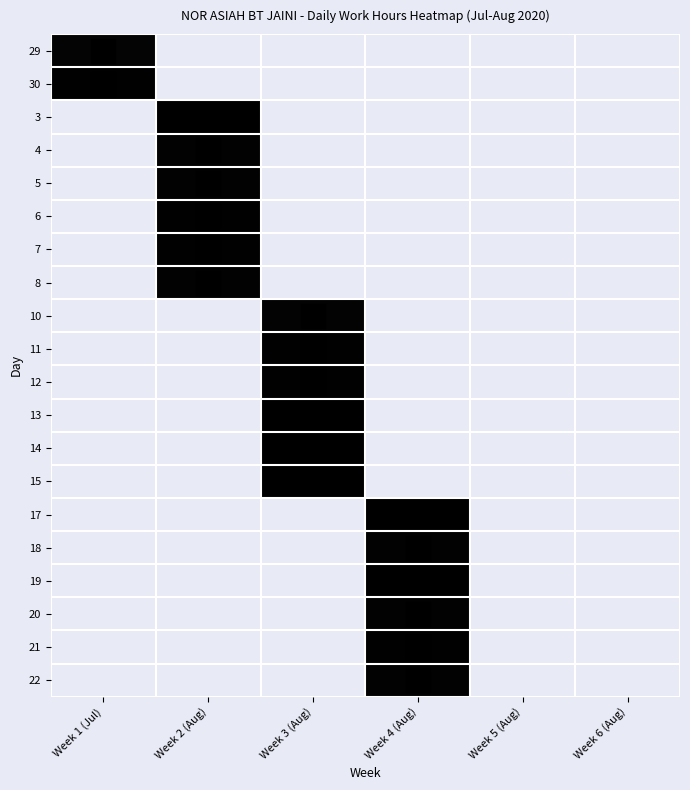

How many distinct data groups are displayed?

20